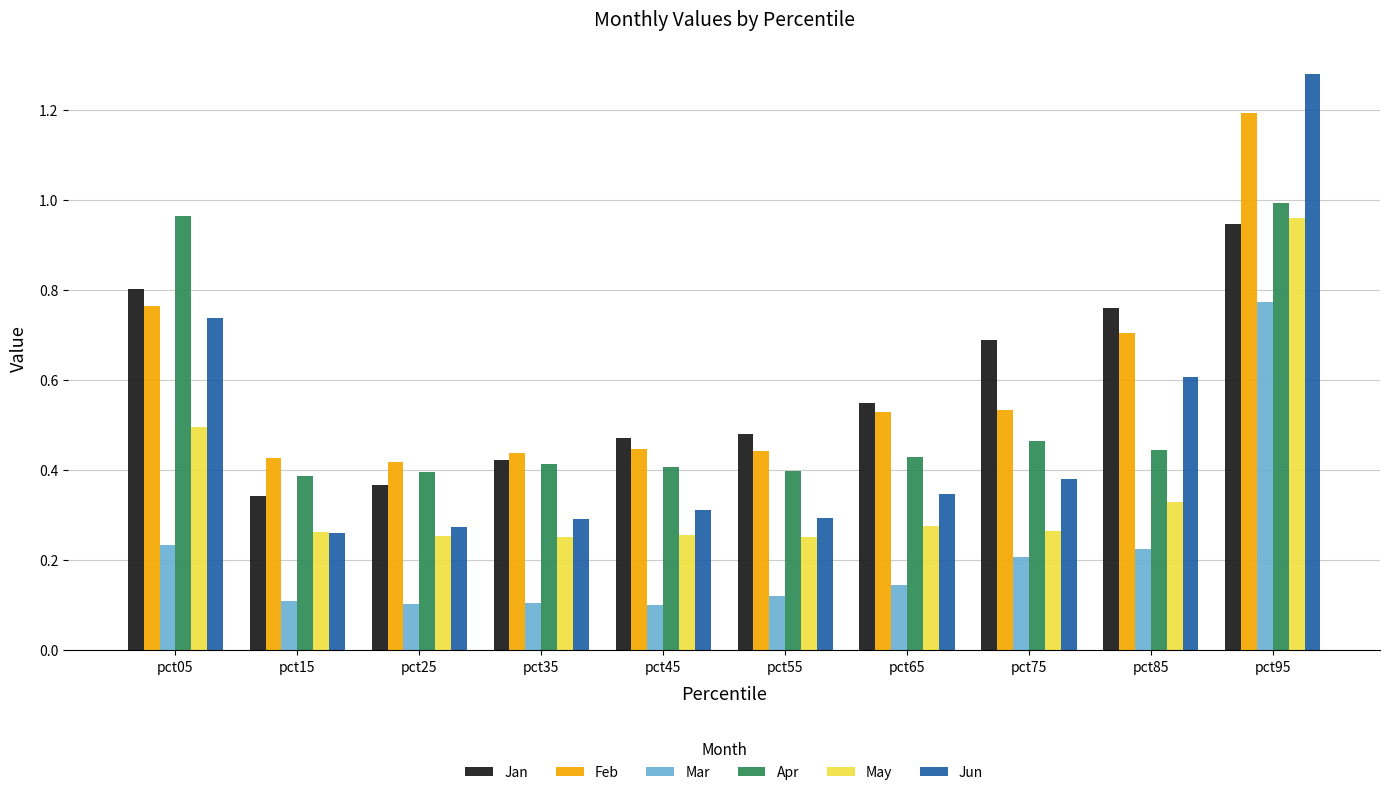

True or false: Jun has a value of 0.4 at pct75.

True